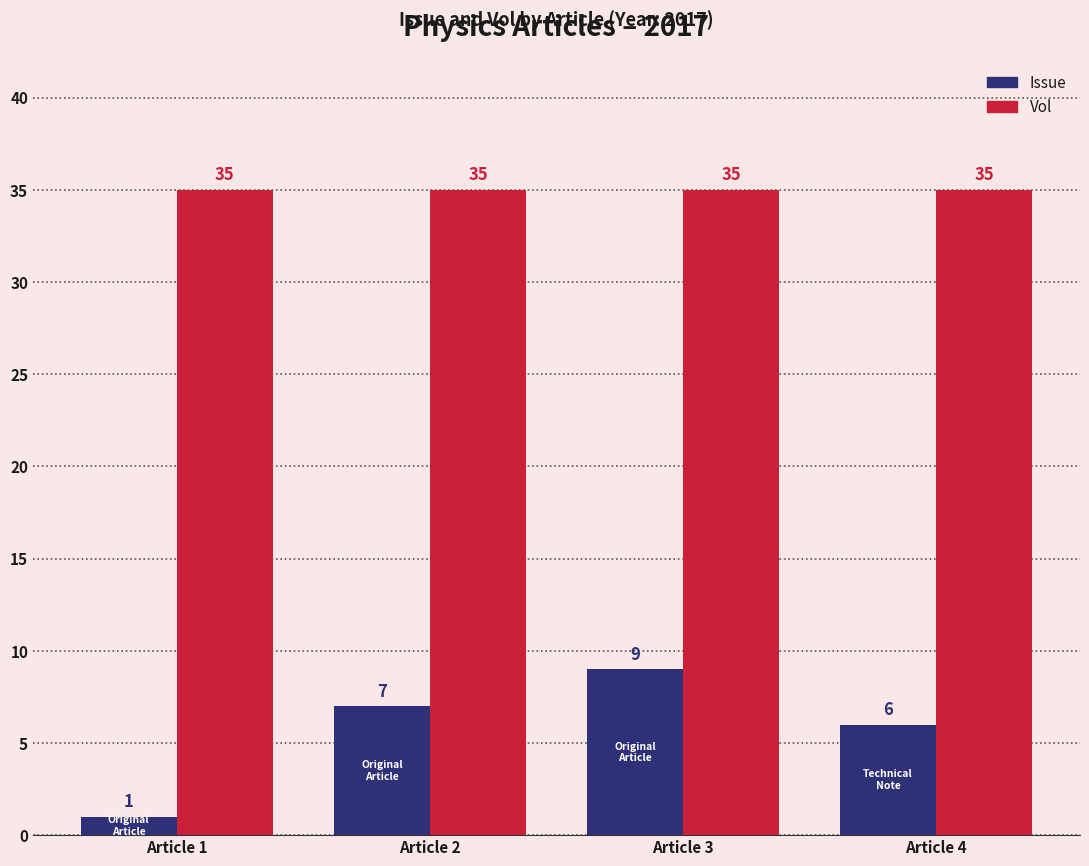

Is it true that Vol equals 19 at Article 3?

False